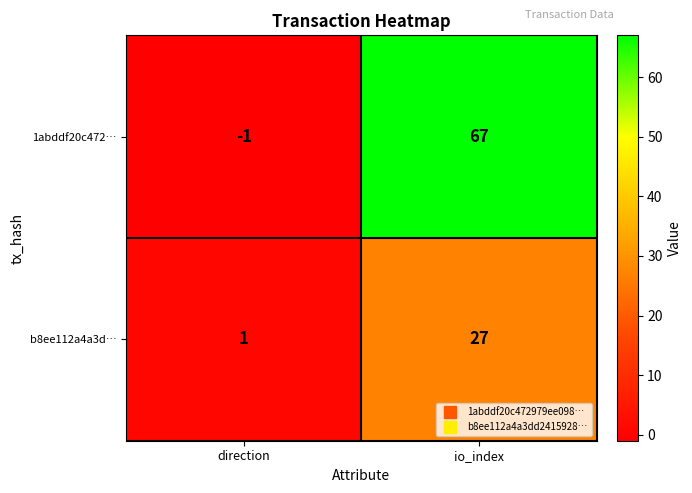

Which category has the highest value across all series?

io_index